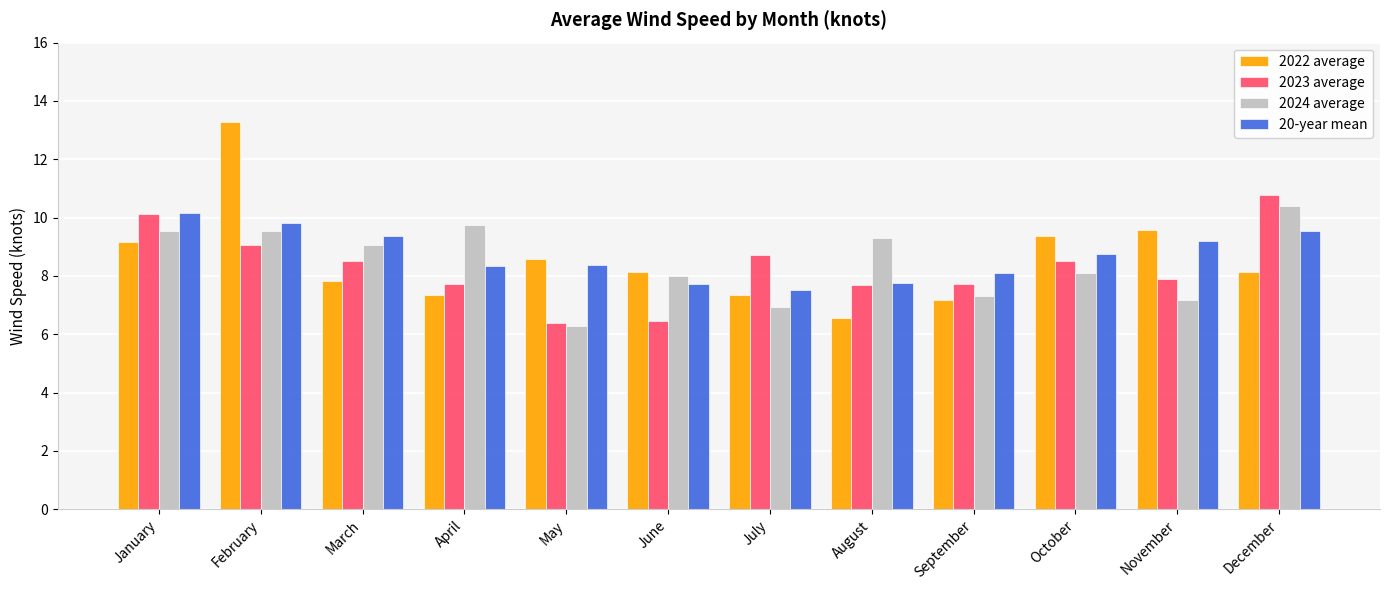

List the series in order of their overall mean, lowest first.

2023 average, 2024 average, 2022 average, 20-year mean